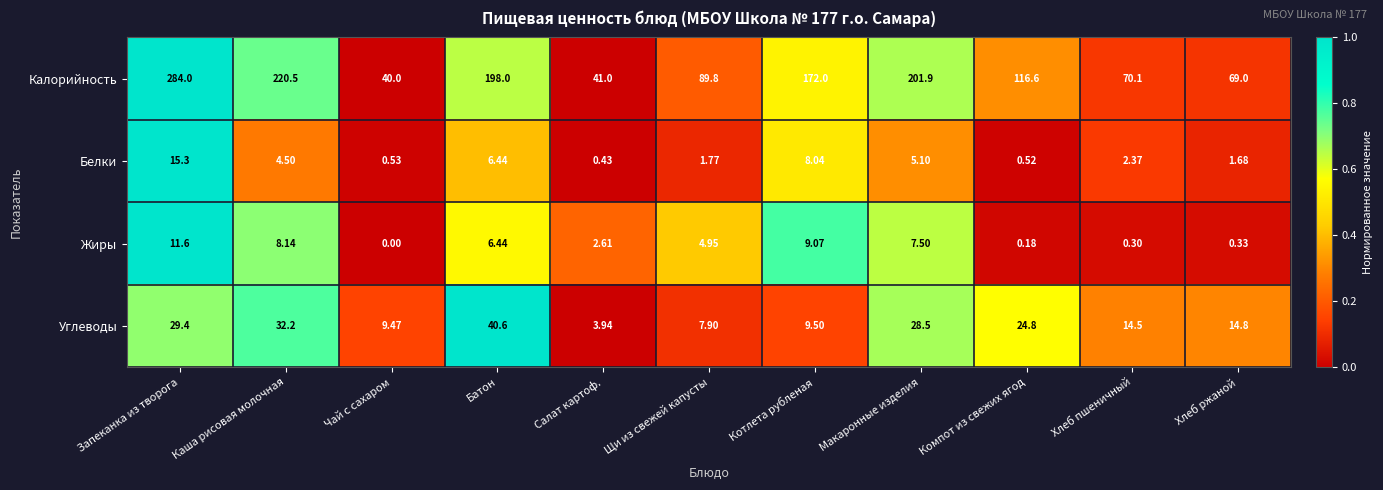

Which series has the largest range (max minus min)?

Калорийность